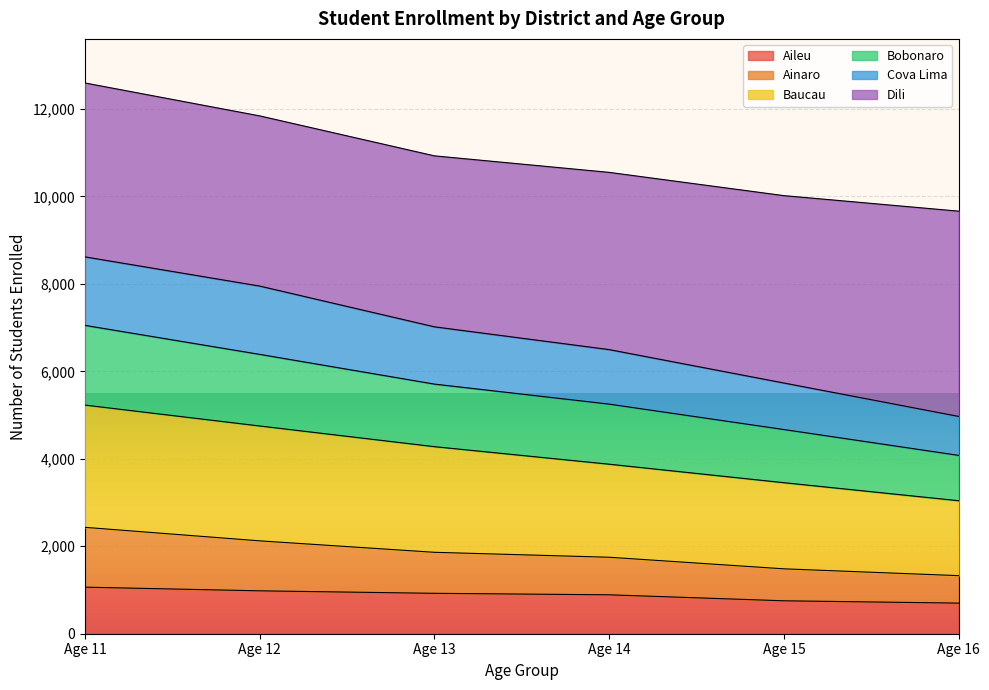

How many data points in Aileu are less than 924?

3